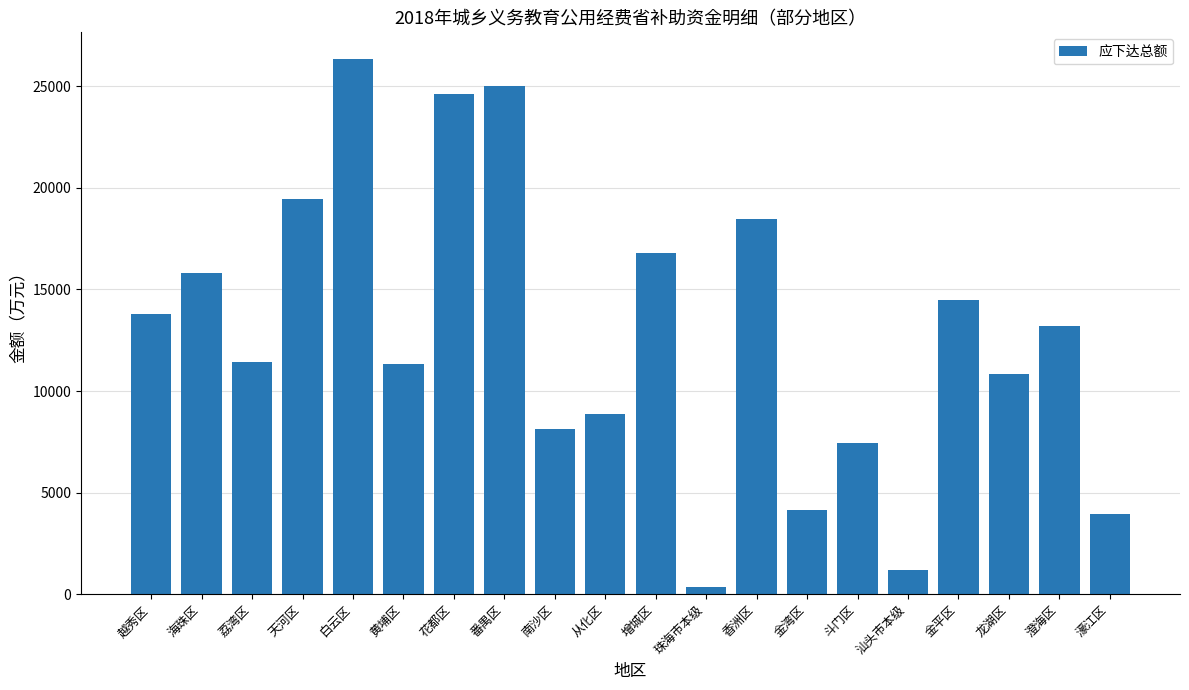

What is the difference between the values at 越秀区 and 花都区?

10810